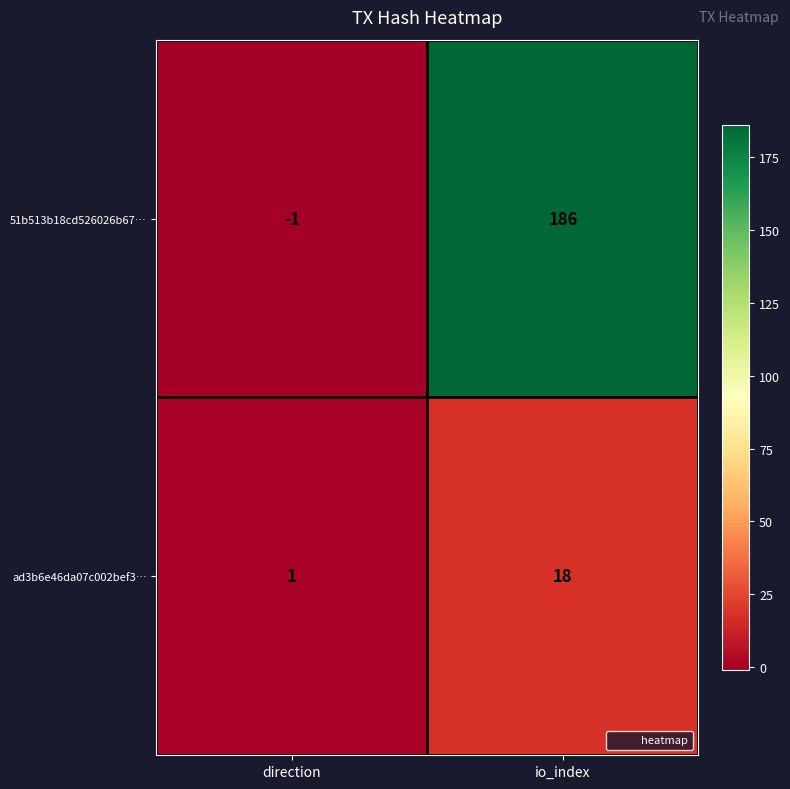

At which category does the chart reach its minimum across all series?

direction